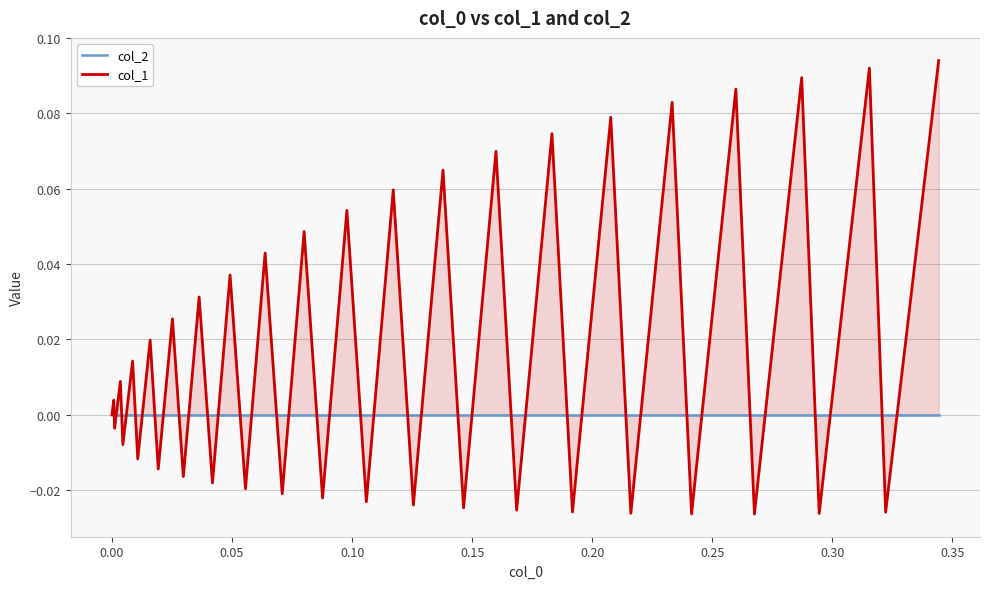

The value of col_2 at 29 is 0.0. True or false?

True